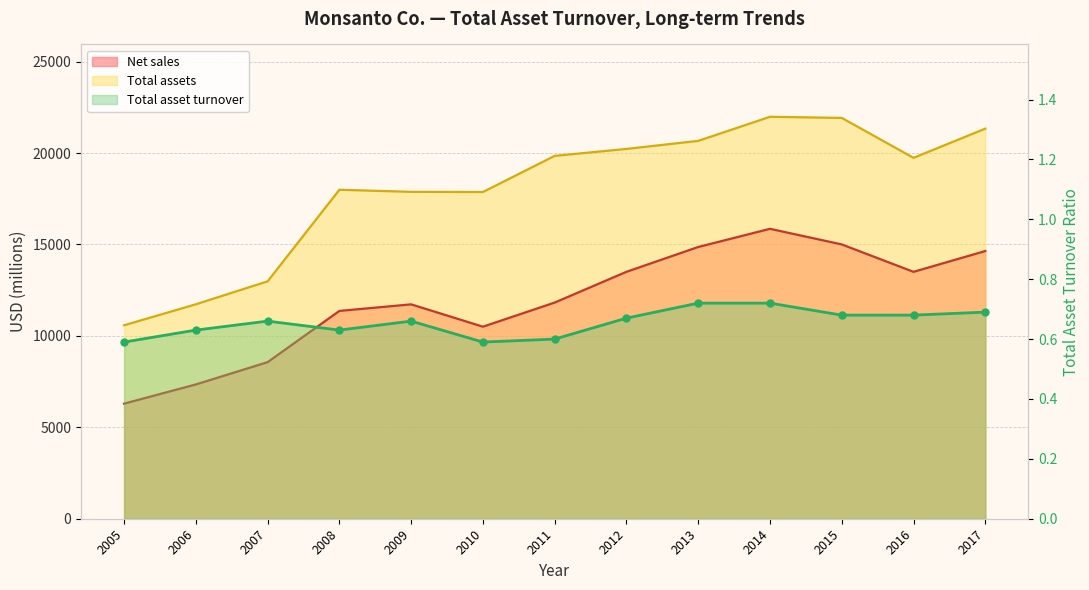

Which series has the largest range (max minus min)?

Total assets